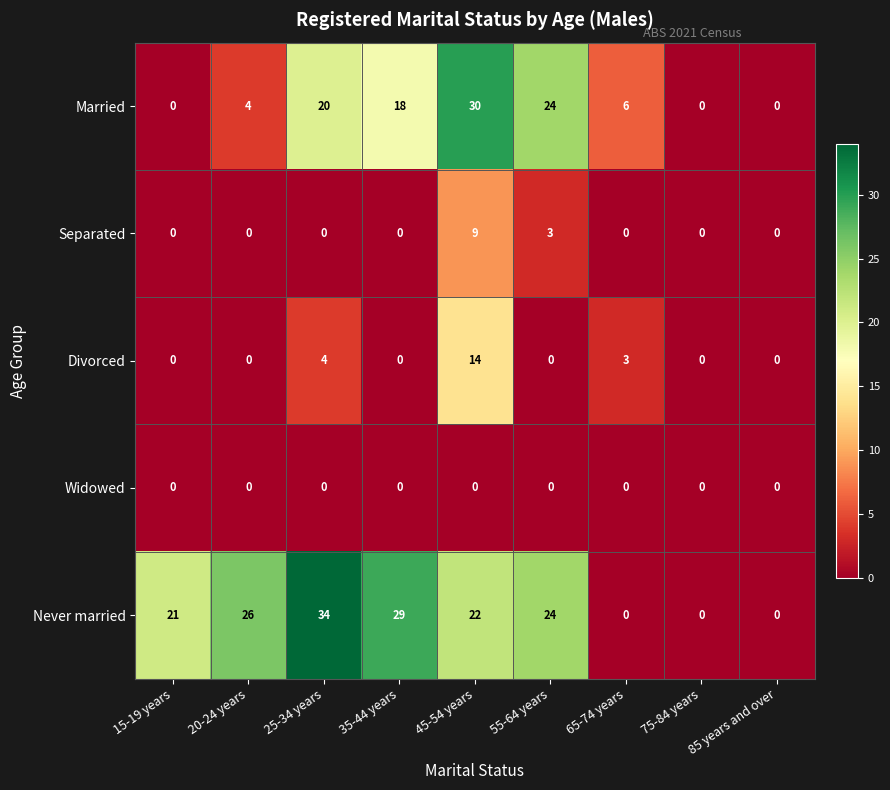

True or false: Divorced has a value of 0 at 15-19 years.

True